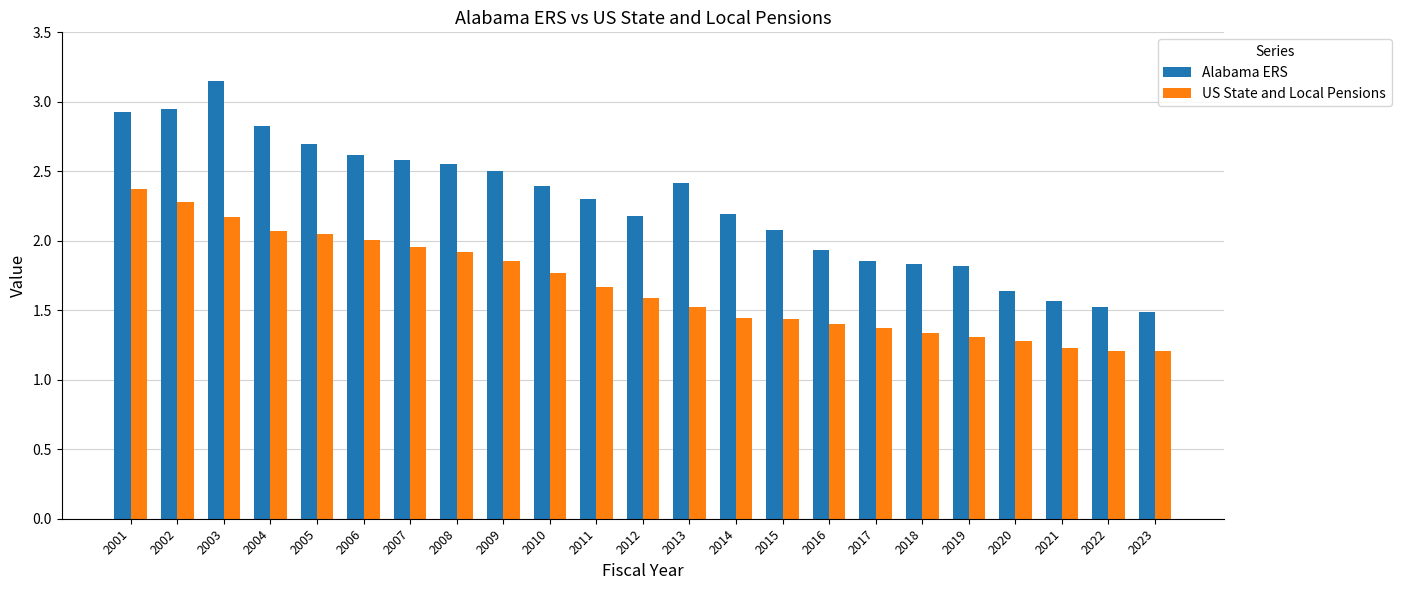

The US State and Local Pensions series shows 1.6 at 2012. True or false?

True